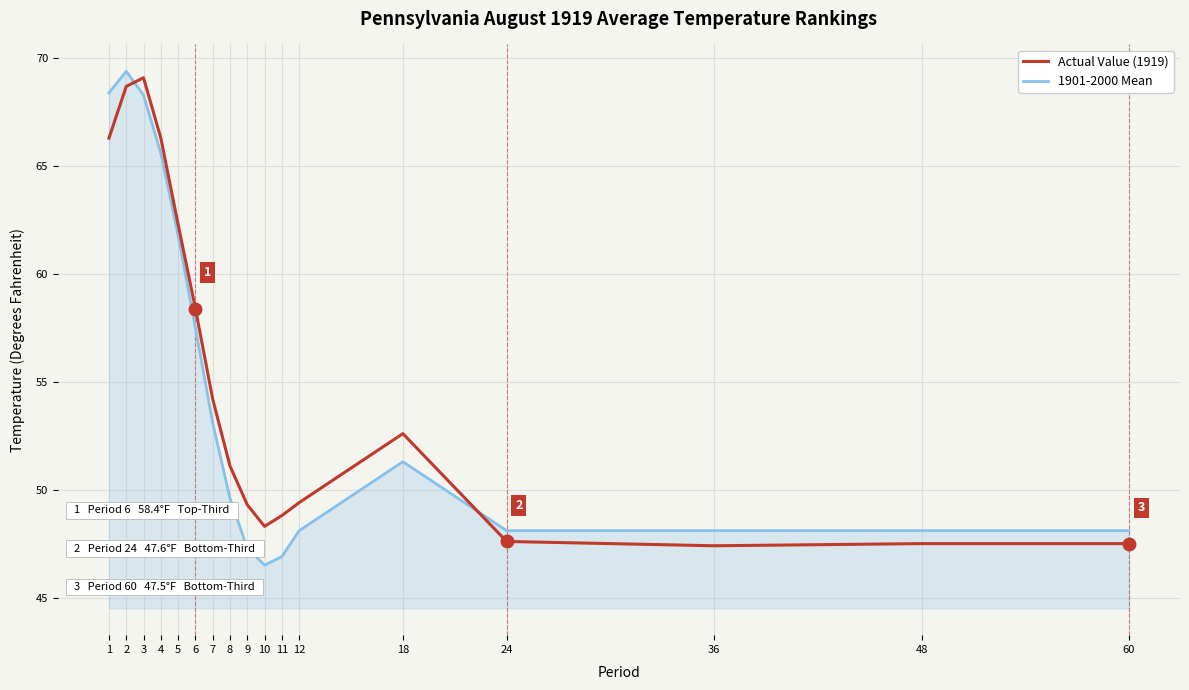

The Actual Value (1919) series shows 34.7 at 7. True or false?

False